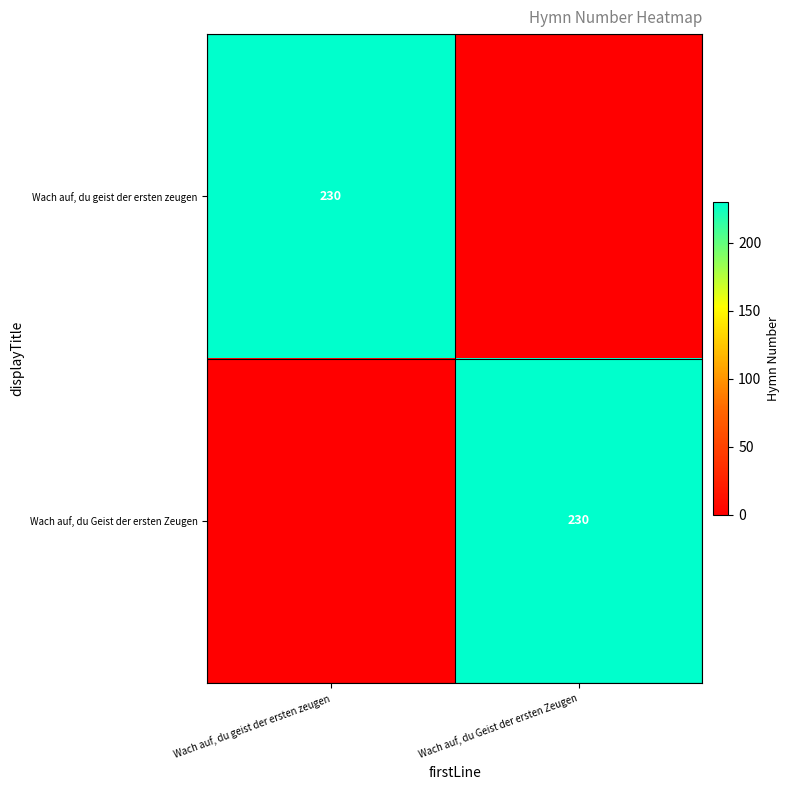

Is it true that Wach auf, du Geist der ersten Zeugen equals 56 at Wach auf, du Geist der ersten Zeugen?

False